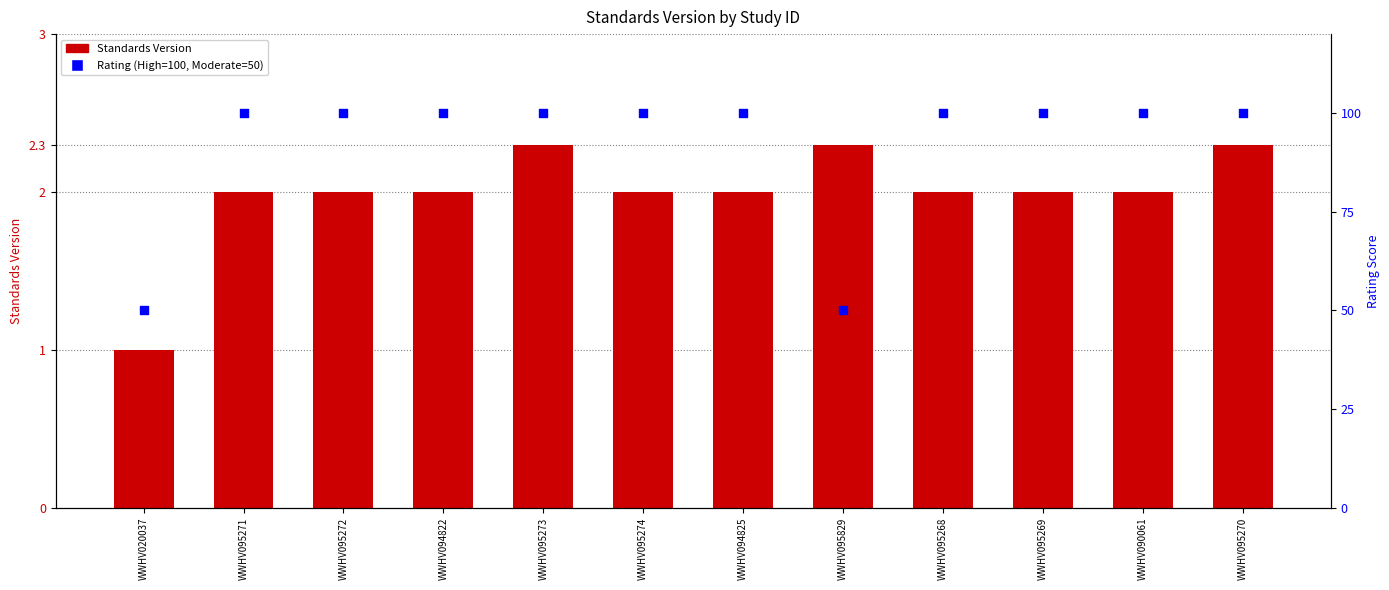

What are all the series names shown in the legend?

Standards Version, Rating (High=100, Moderate=50)